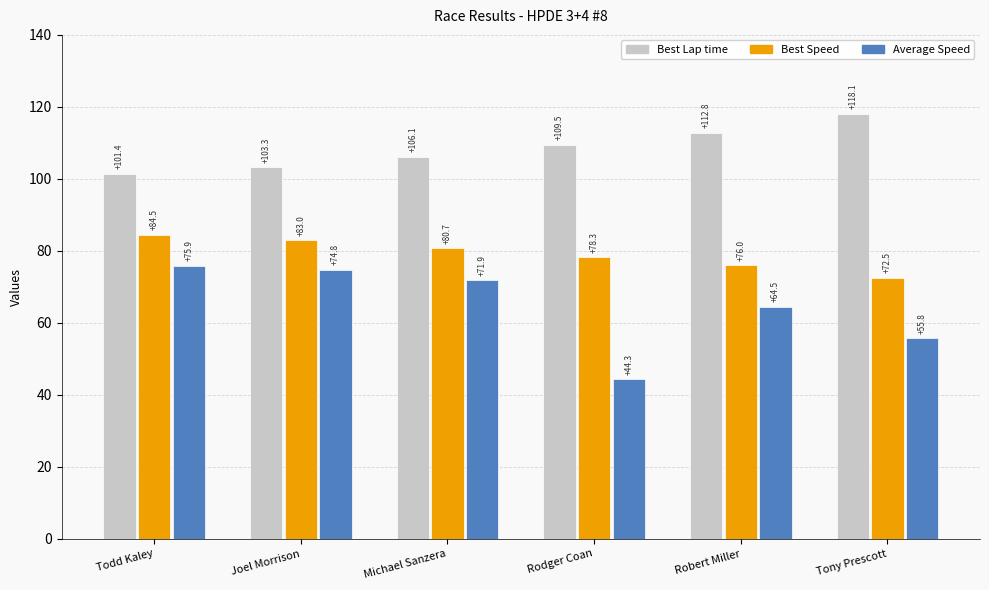

Reading left to right, list all the values displayed in this chart.

Best Lap time: 101.4	103.3	106.1	109.5	112.8	118.1
Best Speed: 84.5	83.0	80.7	78.3	76.0	72.5
Average Speed: 75.9	74.8	71.9	44.3	64.5	55.8